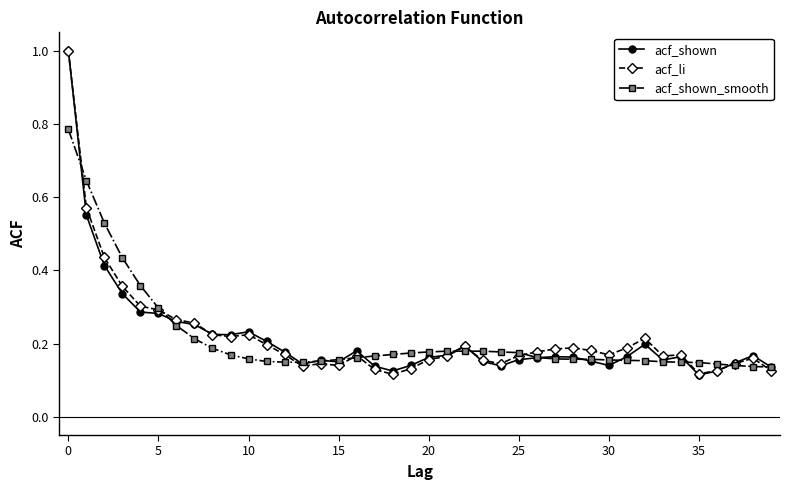

At how many categories does at least one series exceed 0?

40